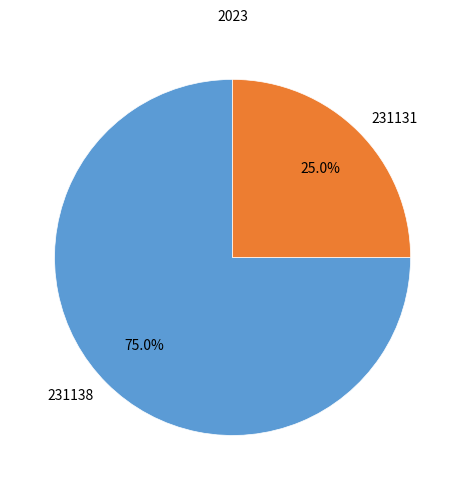

To the nearest percent, what is the difference between the 231131 and 231138 slice percentages?

50%